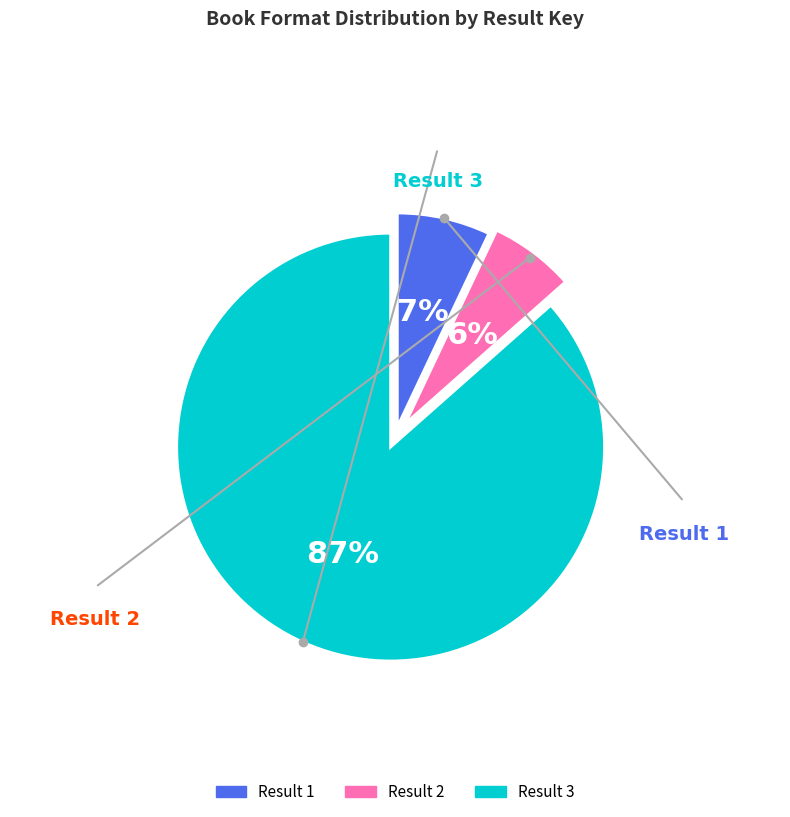

To the nearest percent, what is the average slice percentage?

33%